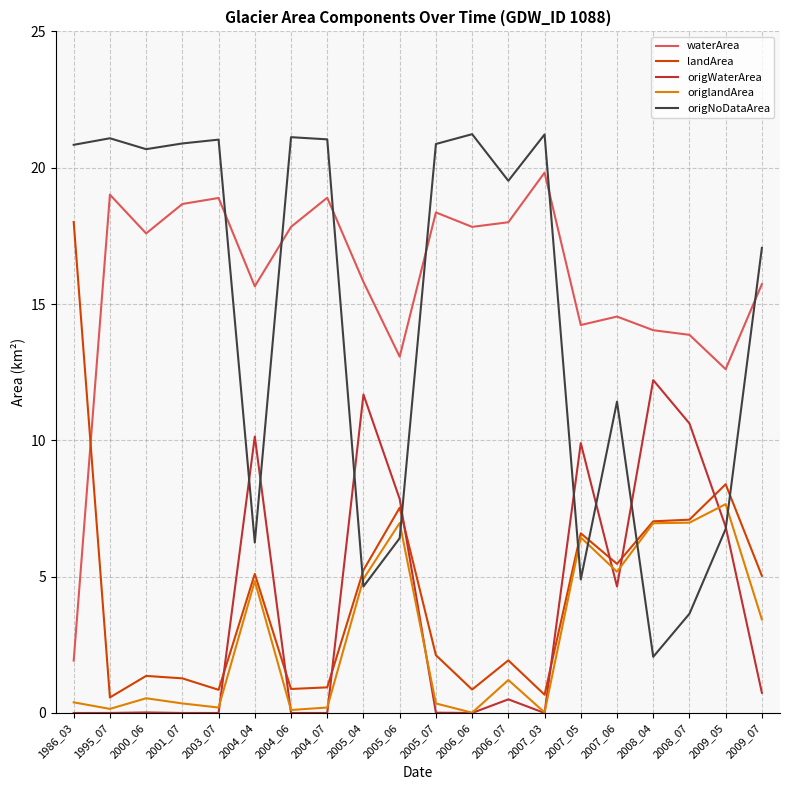

What is the difference between the maximum and minimum values in the landArea series?

17.4